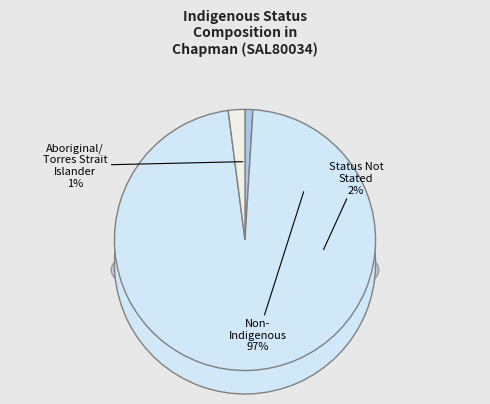

Between Aboriginal and/or Torres Strait Islander and Non-Indigenous, which is larger?

Non-Indigenous